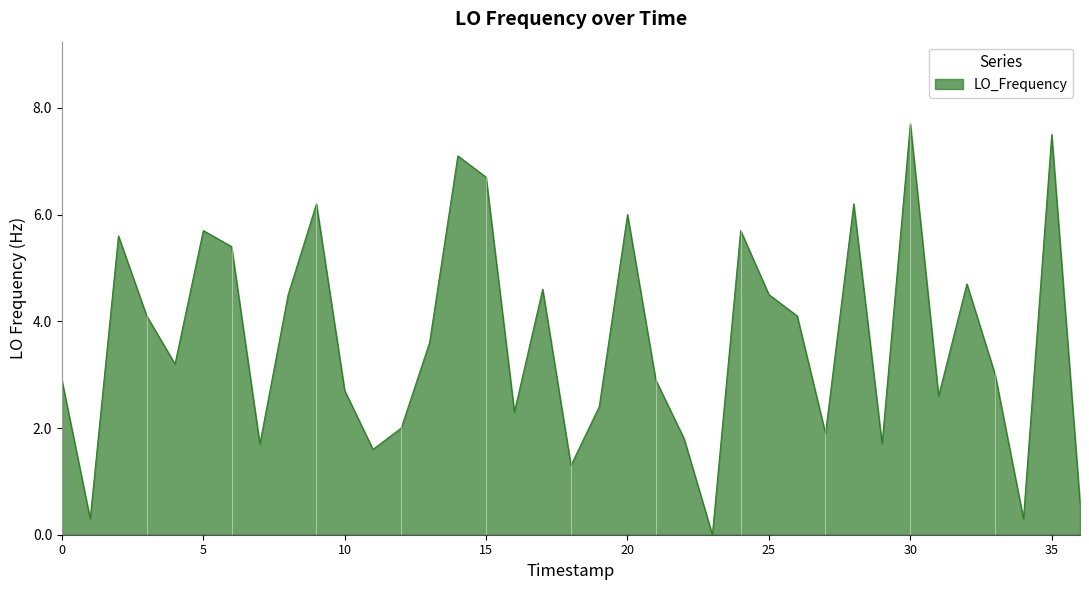

How many positive values are there?

36